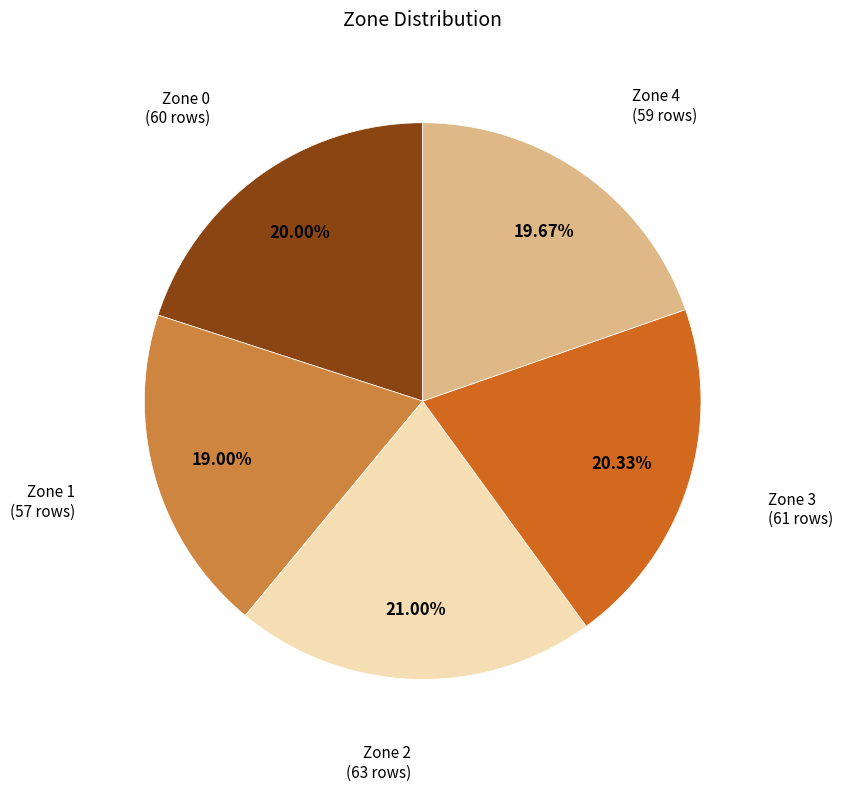

To the nearest percent, what portion does Zone 3 represent?

20%